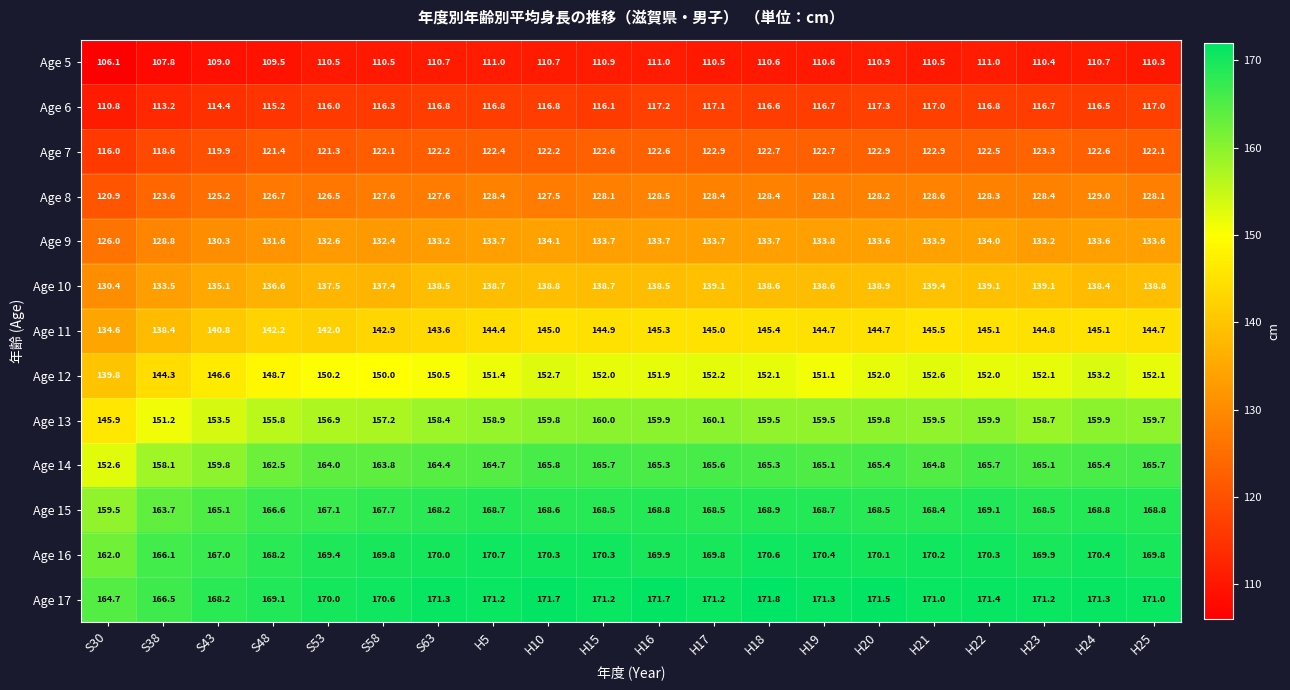

What is the maximum value shown in the chart?

171.8